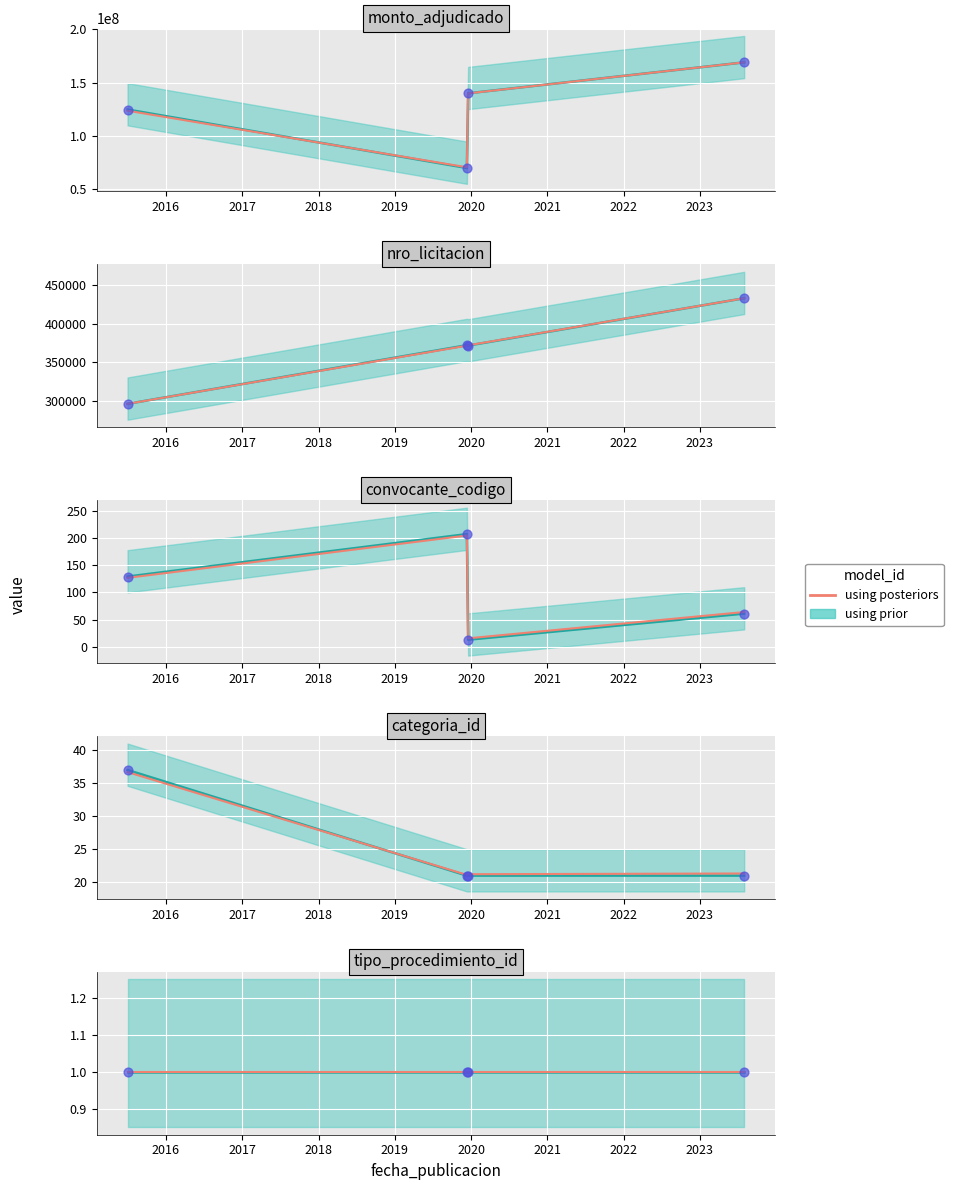

Is the value of monto_adjudicado at 2023-08-01 greater than the value of categoria_id at 2019-12-18?

Yes